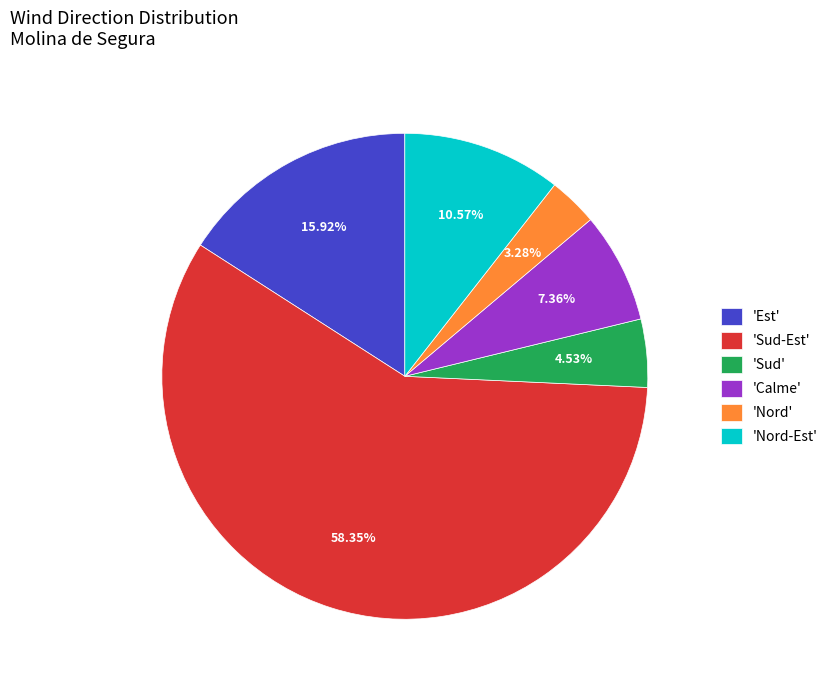

What is the smallest slice in the pie chart?

'Nord'